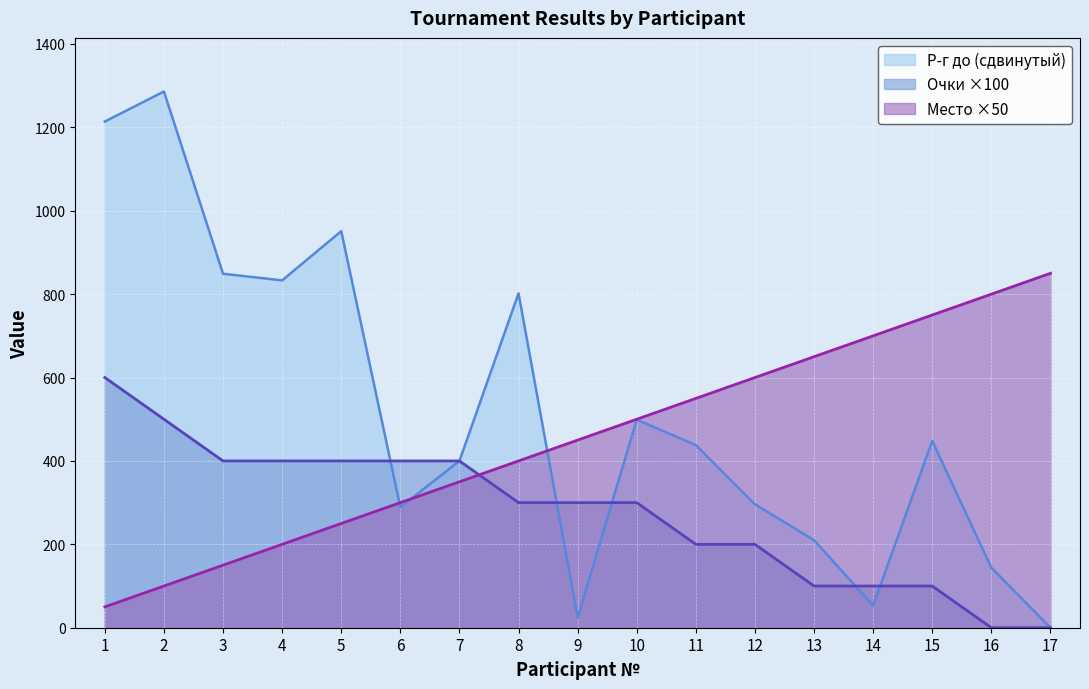

What is the maximum value shown in the chart?

1286